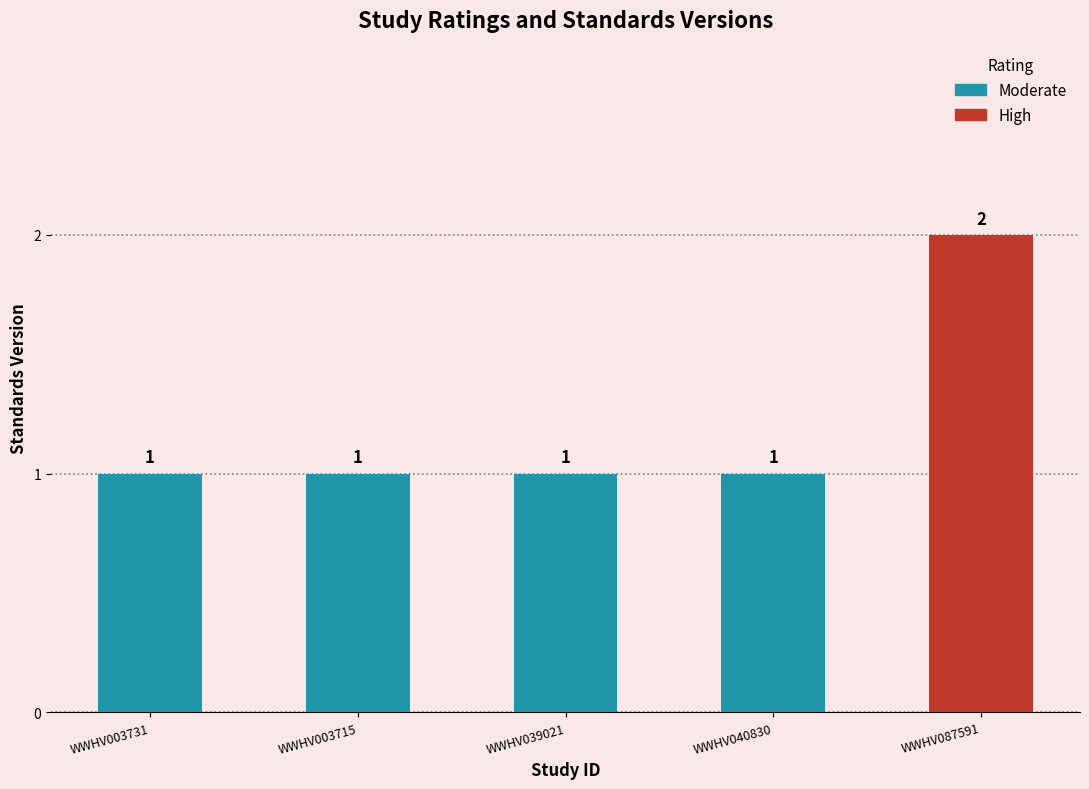

Between WWHV039021 and WWHV003715, which is larger?

WWHV039021